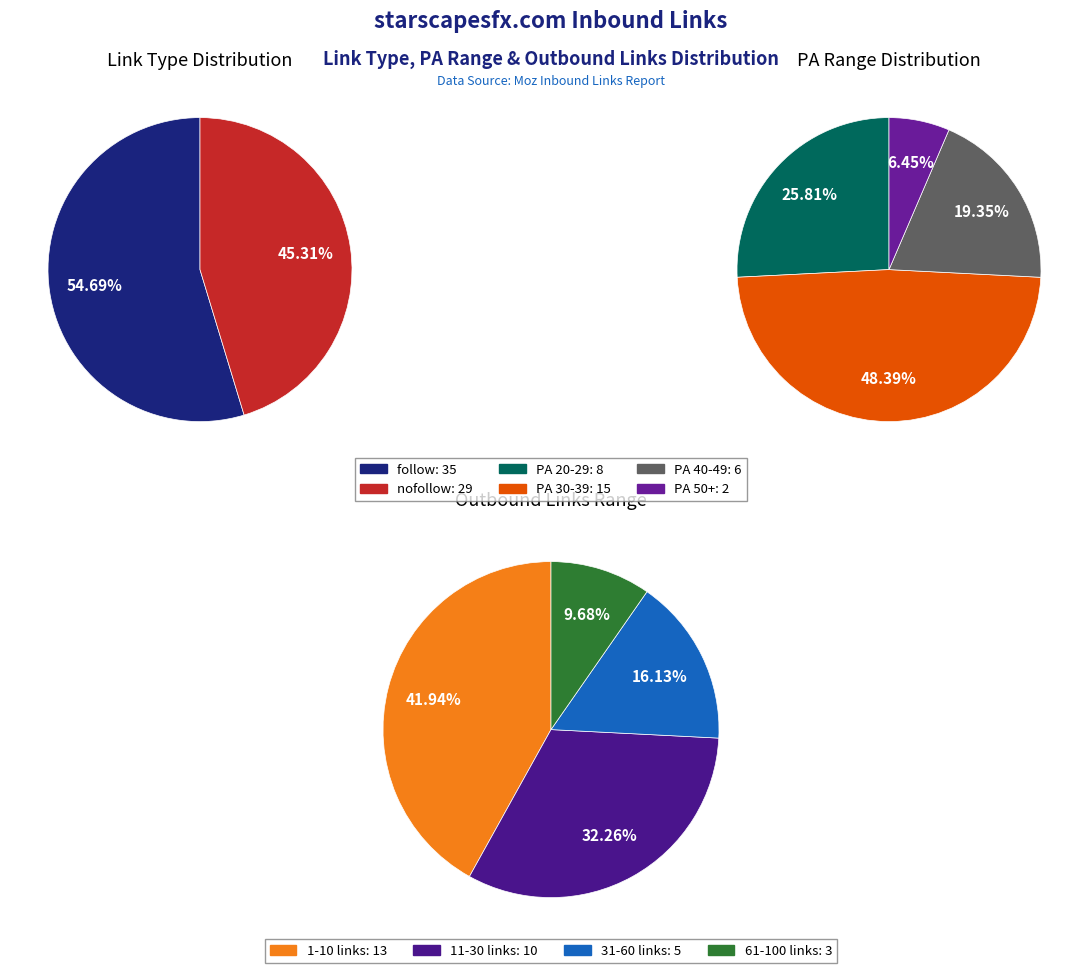

Is nofollow the majority of the pie?

No